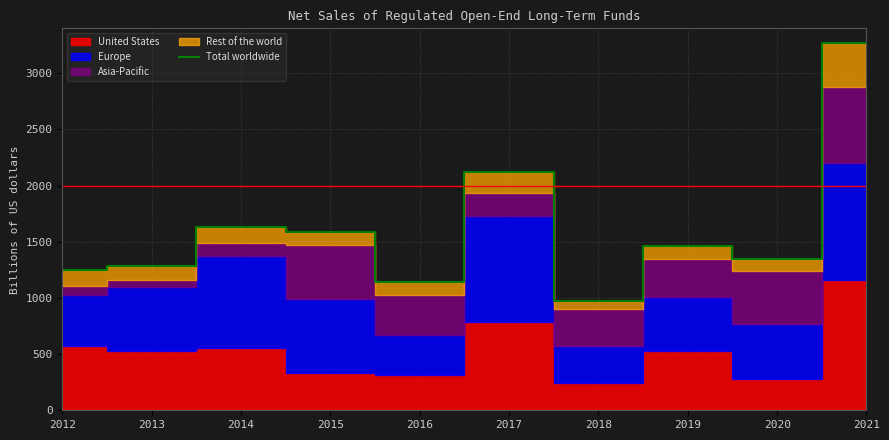

How many data points are above 1464?

4